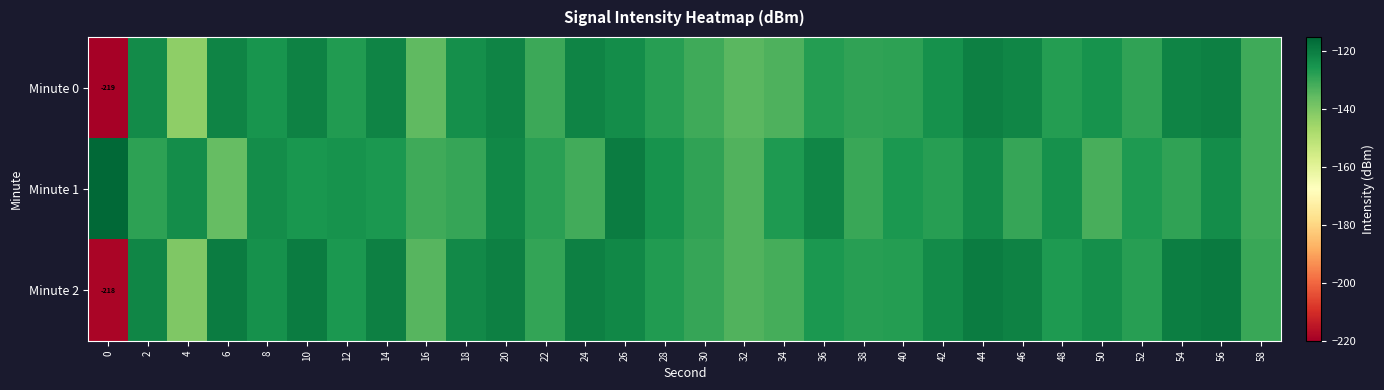

What is the difference between the Minute 2 values at 58 and 14?

9.3